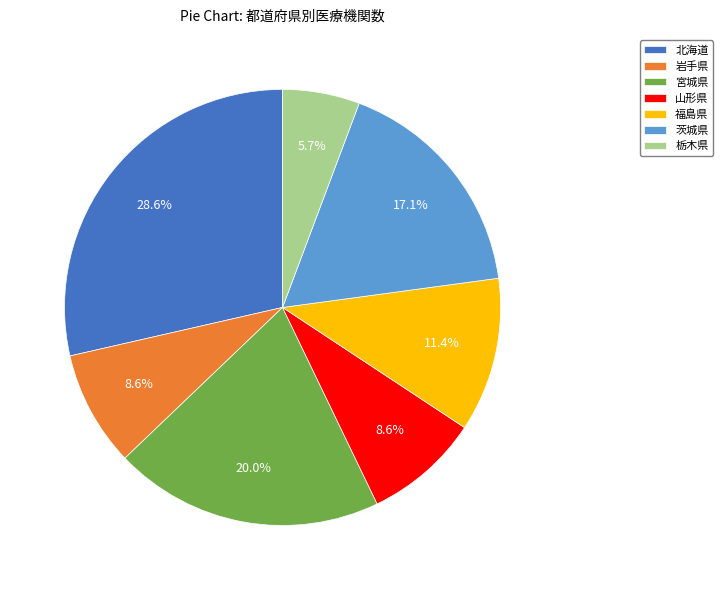

How many slices are in this pie chart?

7